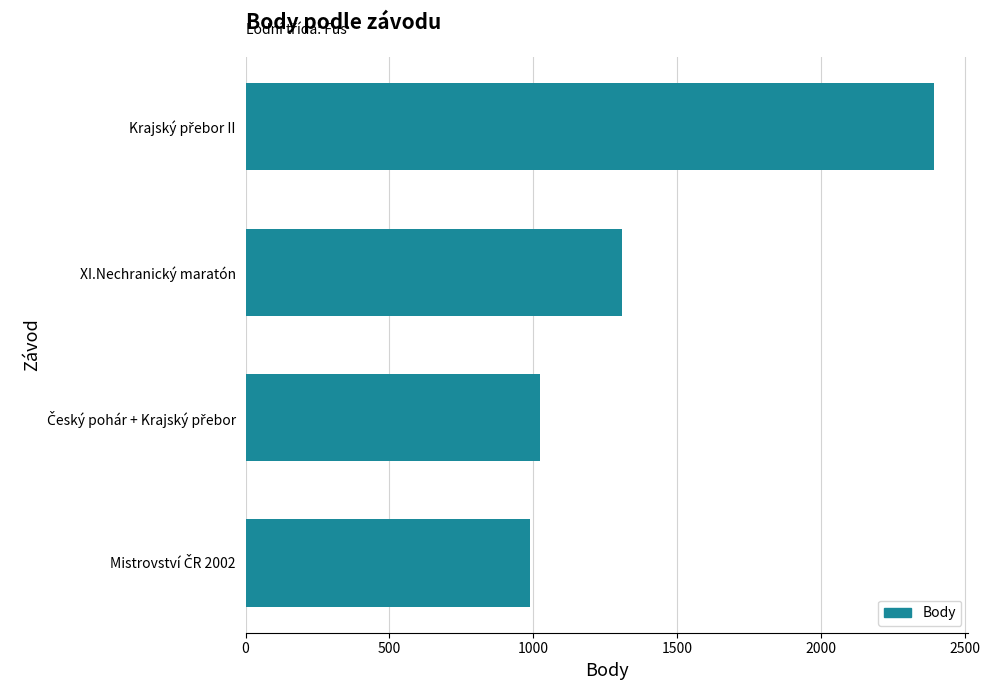

Does the chart contain stacked bars?

No